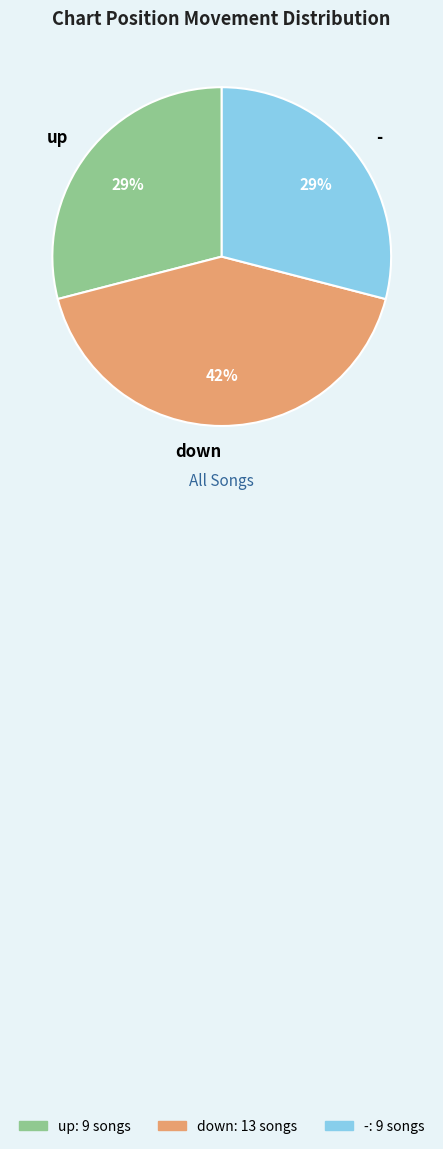

To the nearest percent, what portion does up represent?

29%